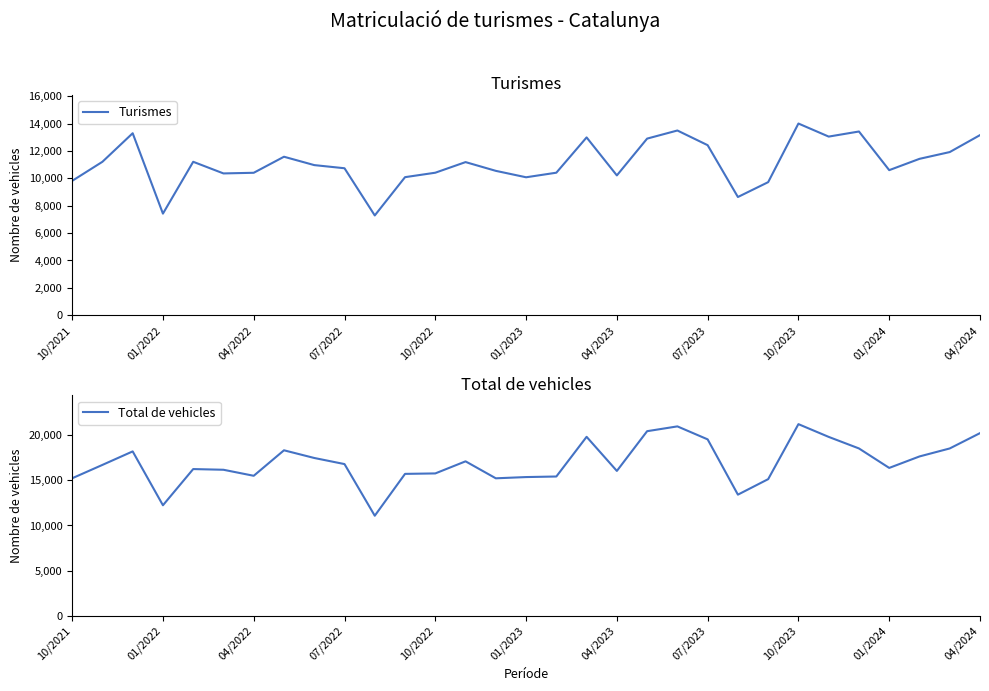

True or false: Turismes and Total de vehicles intersect in this chart.

False